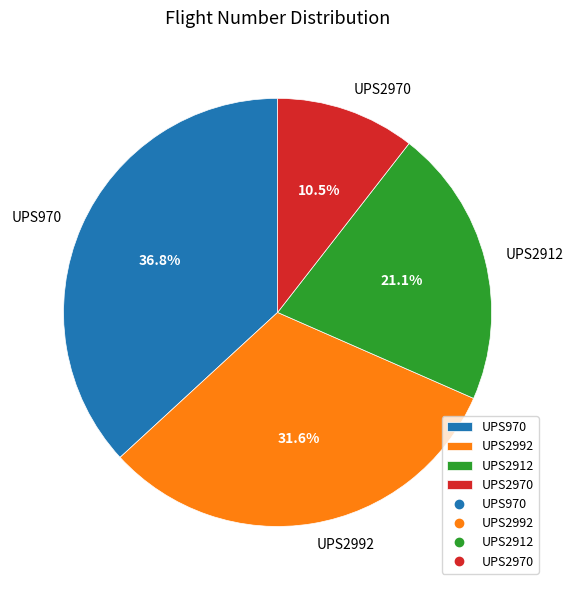

How many slices are in this pie chart?

4